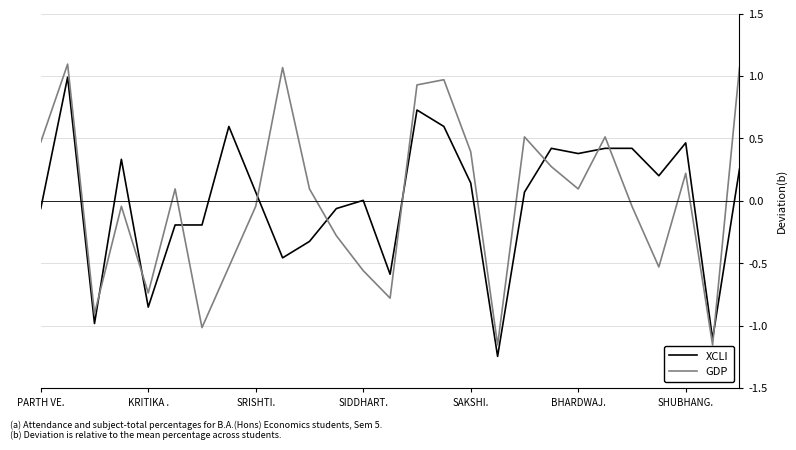

Which series ends up on top after the final intersection of XCLI and GDP?

GDP